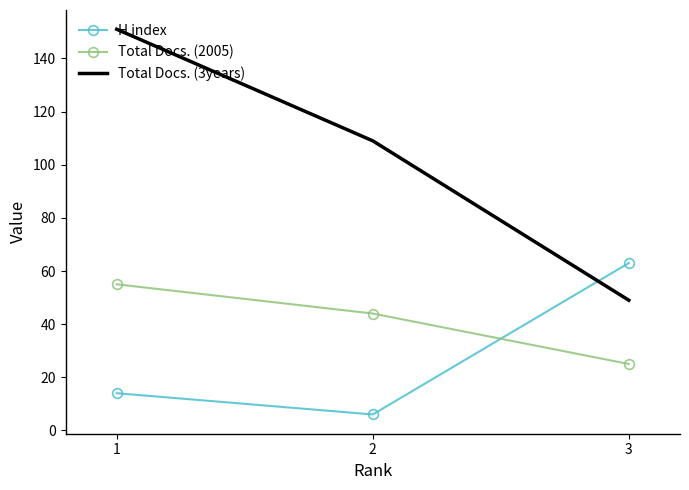

Reading left to right, transcribe all the data shown in this chart.

H index: 14	6	63
Total Docs. (2005): 55	44	25
Total Docs. (3years): 151	109	49